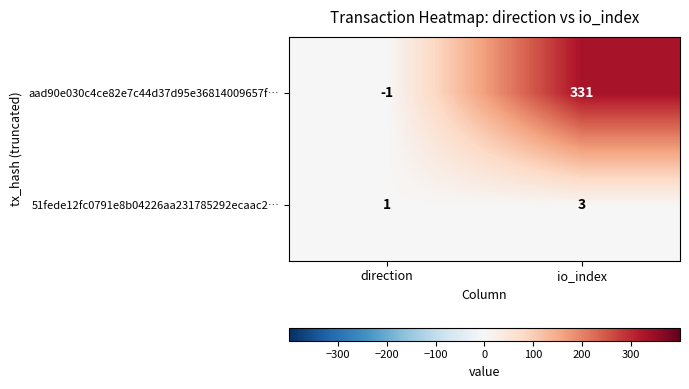

Which category has the lowest value in the aad90e030c4ce82e7c44d37d95e36814009657f… series?

direction